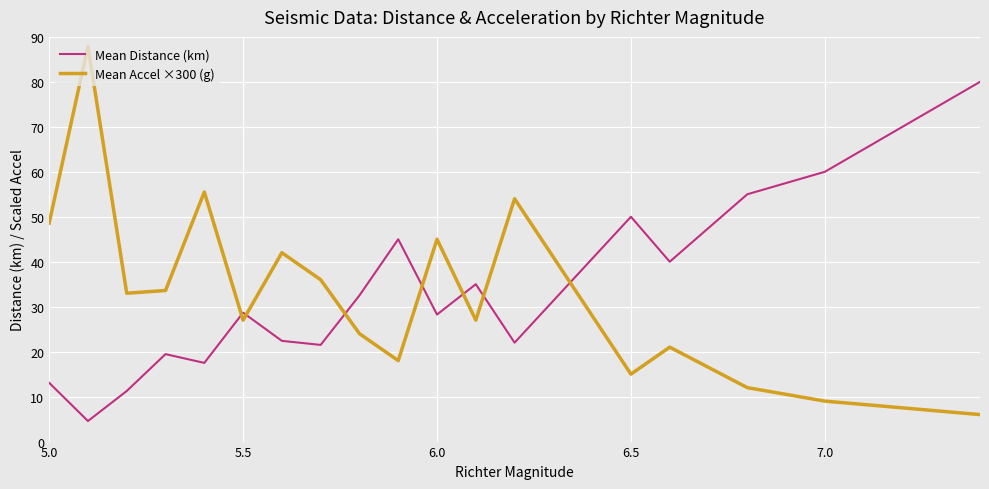

Does the chart have visible grid lines?

Yes